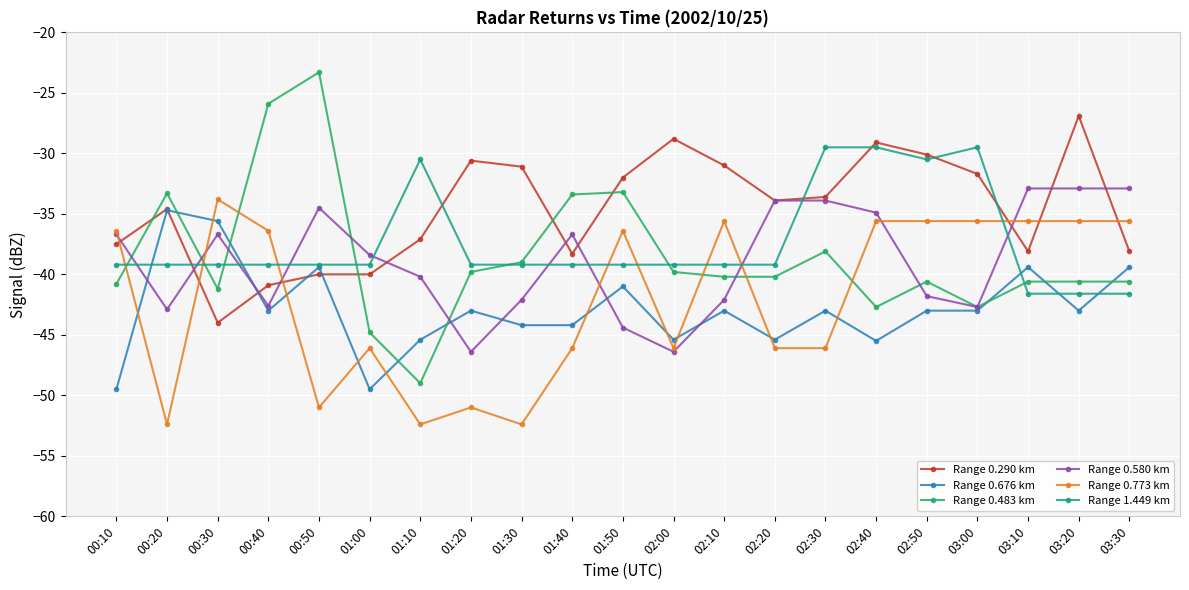

What position from the right is 02:50?

5